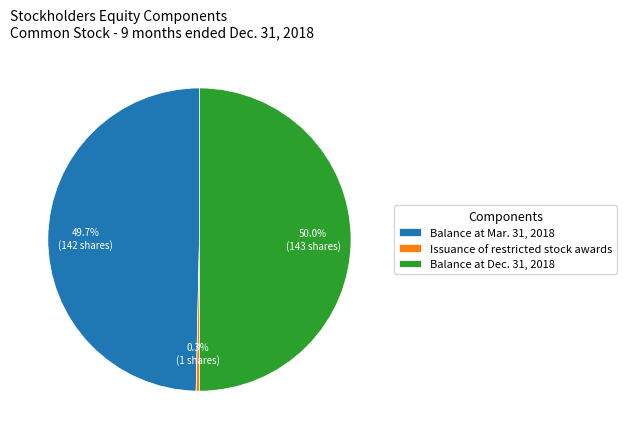

What is the ratio of the value at Balance at Dec. 31, 2018 to the value at Balance at Mar. 31, 2018?

1.0